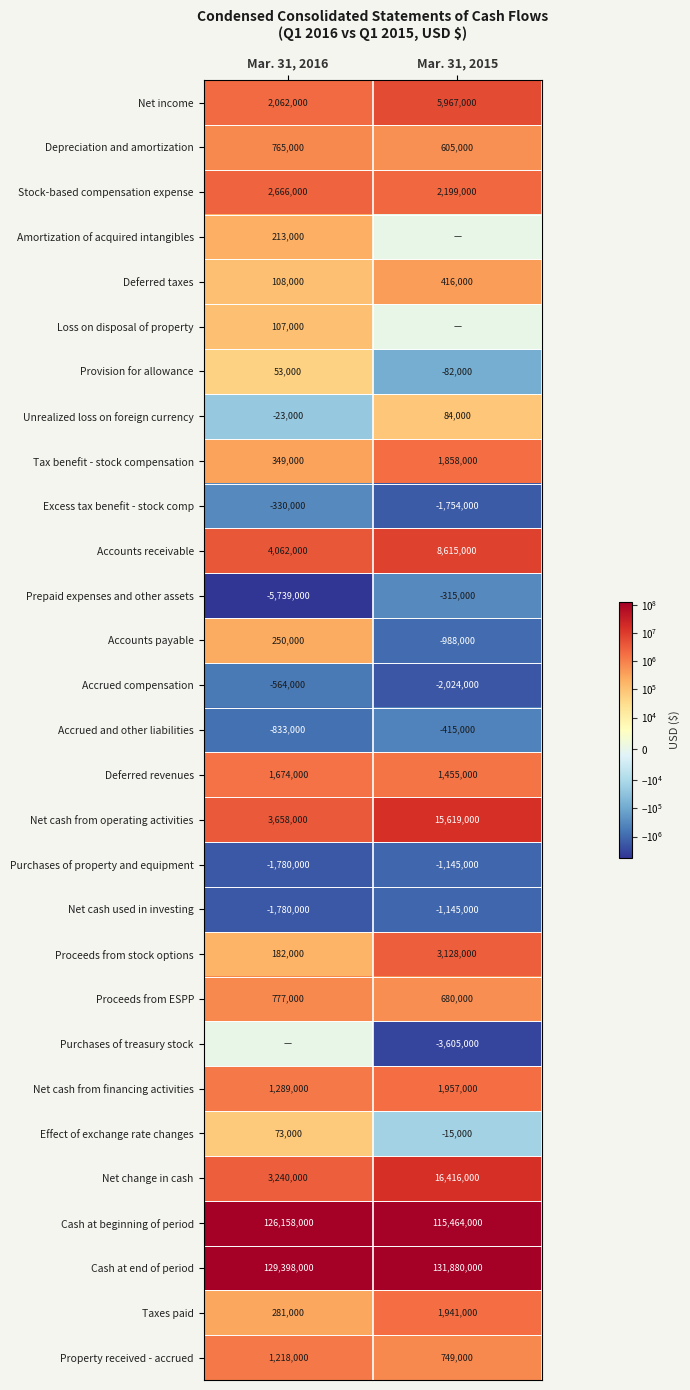

Rank the categories by Effect of exchange rate changes value from lowest to highest.

Mar. 31, 2015, Mar. 31, 2016